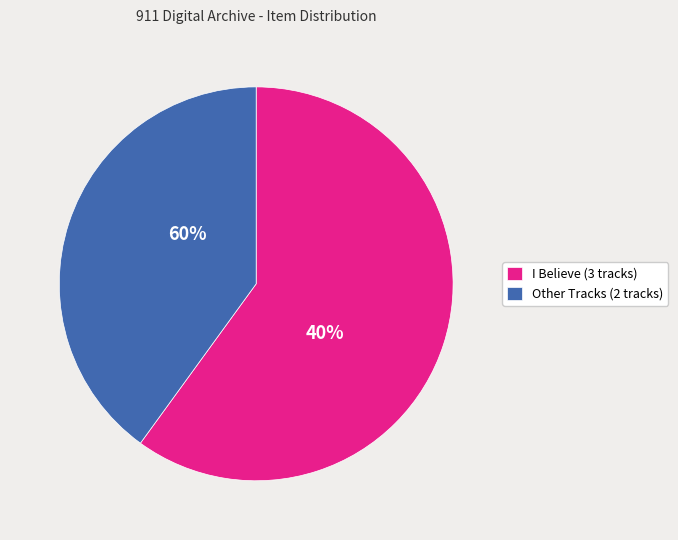

True or false: God_Doesnt_Sleep.wma accounts for 11% of the total.

False